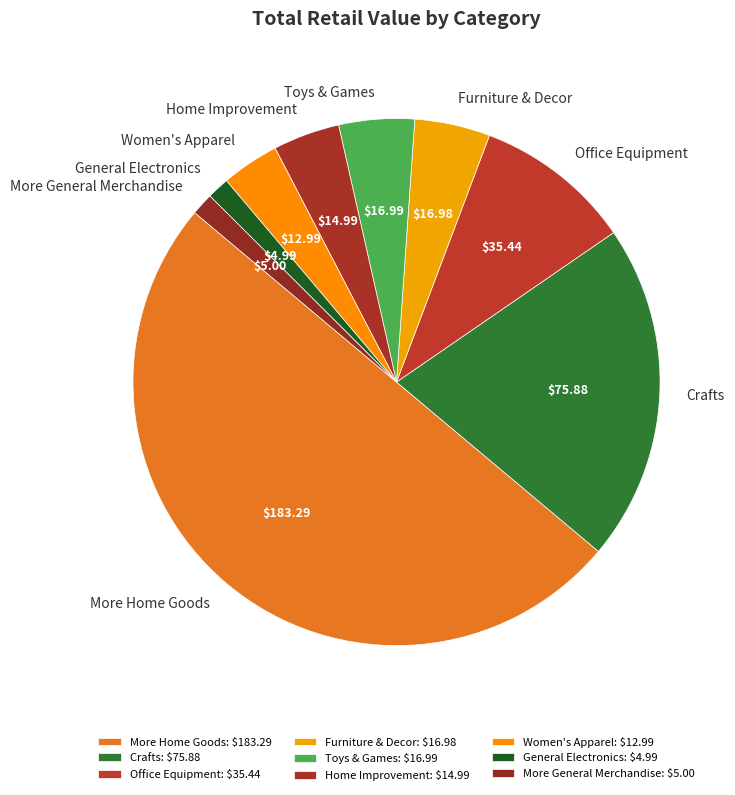

Rank the categories by value from lowest to highest.

General Electronics, More General Merchandise, Women's Apparel, Home Improvement, Furniture & Decor, Toys & Games, Office Equipment, Crafts, More Home Goods